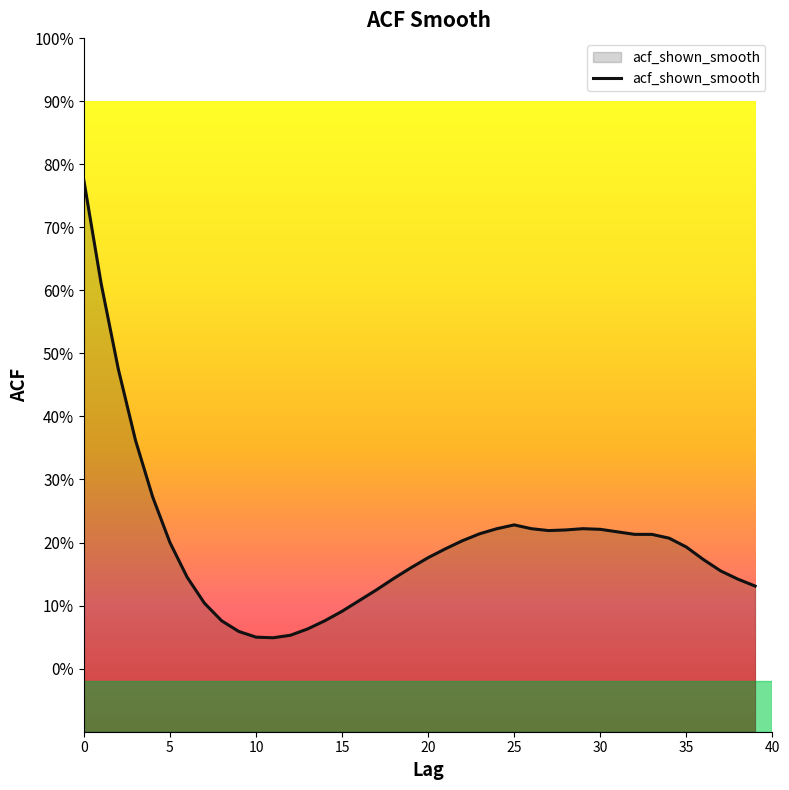

Which has a higher value, 13 or 18?

18